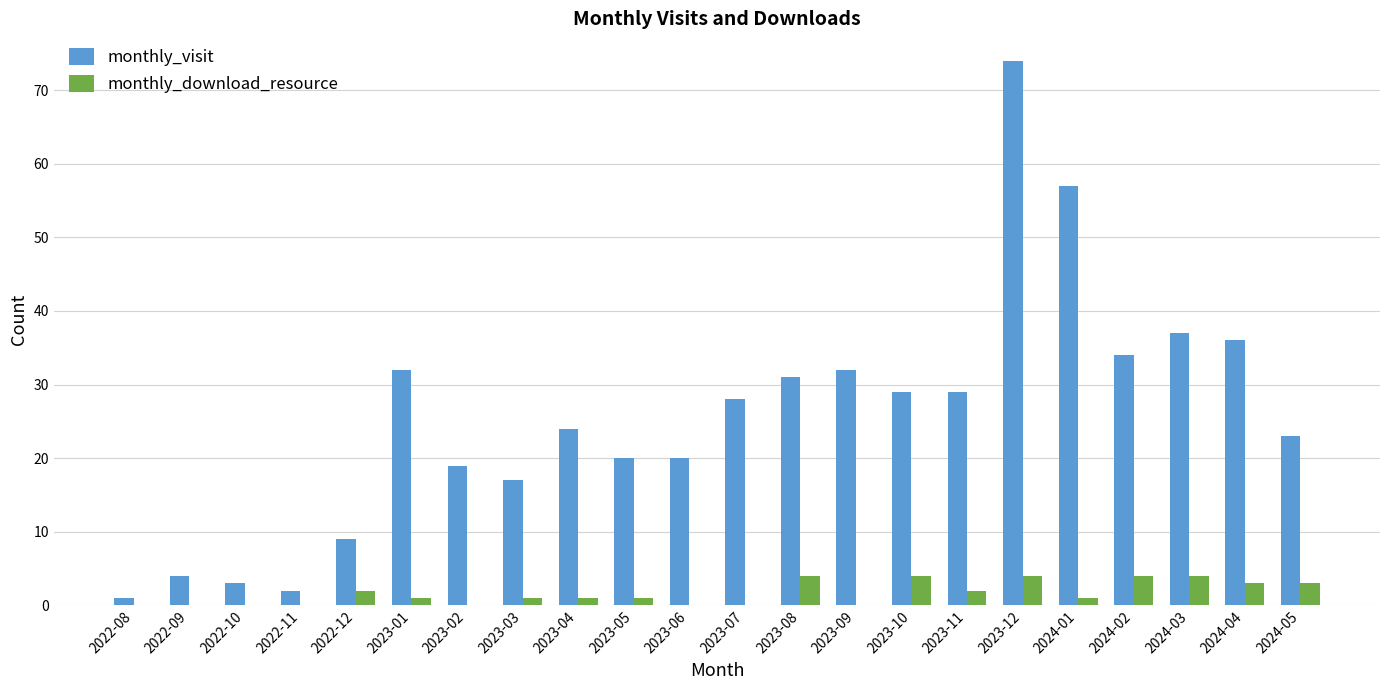

The monthly_download_resource series shows 4 at 2024-03. True or false?

True